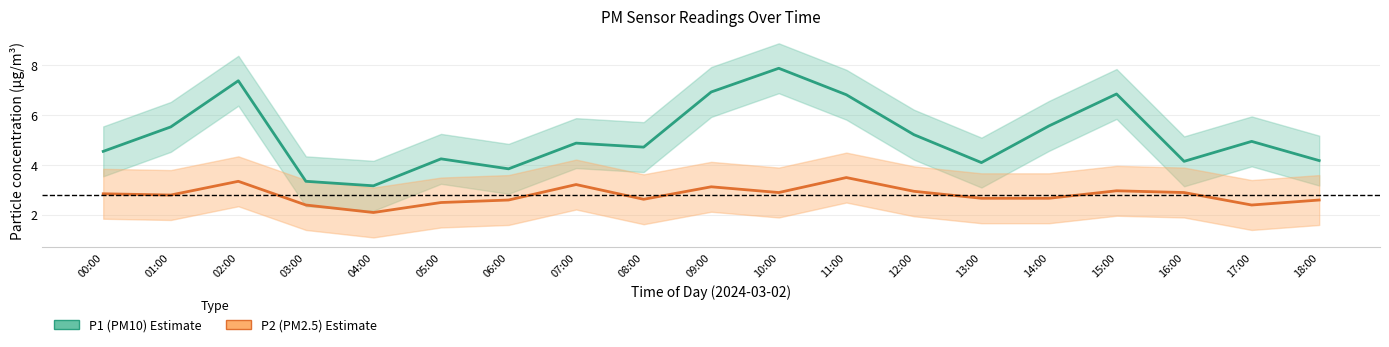

What is the greatest value displayed?

7.9